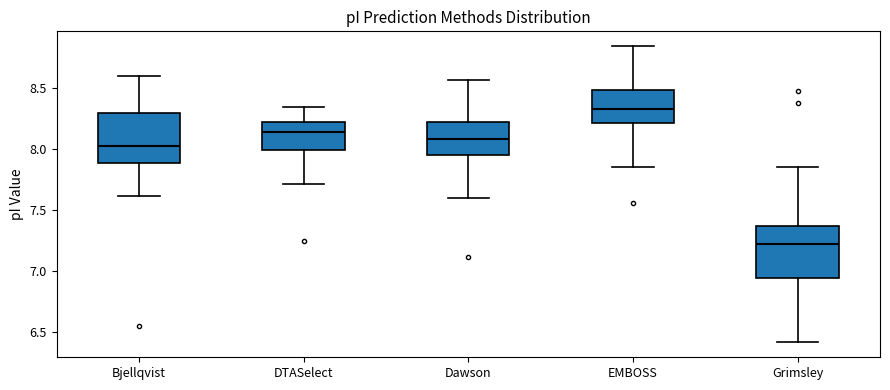

Where does the median line of the box for EMBOSS sit on the y-axis? The values are not printed on the chart, so give them approximately, as read against the axis.

8.30